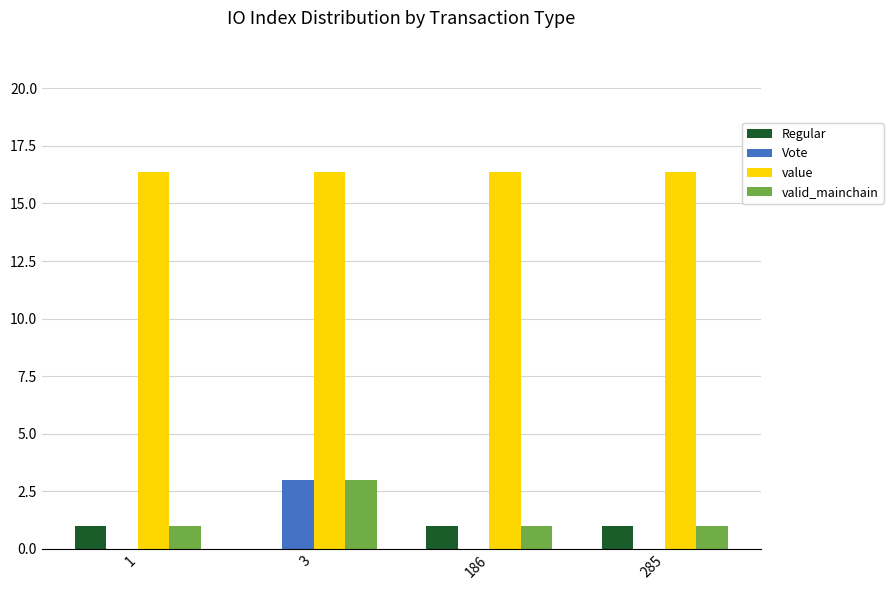

Reading right to left, extract all data points from this chart.

Regular: 1.0	1.0	0.0	1.0
Vote: 0.0	0.0	3.0	0.0
value: 16.3	16.3	16.3	16.3
valid_mainchain: 1.0	1.0	3.0	1.0